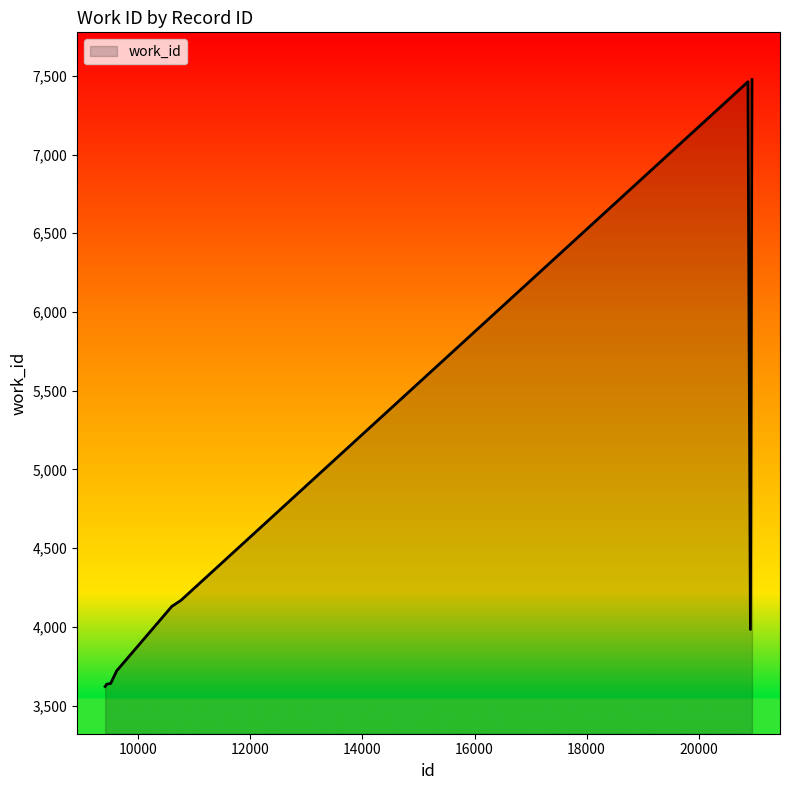

What is the greatest value displayed?

7476